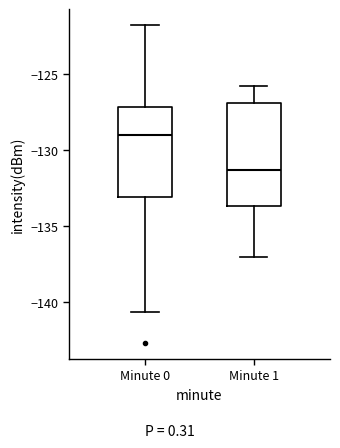

Which box's median line is the lowest?

Minute 1